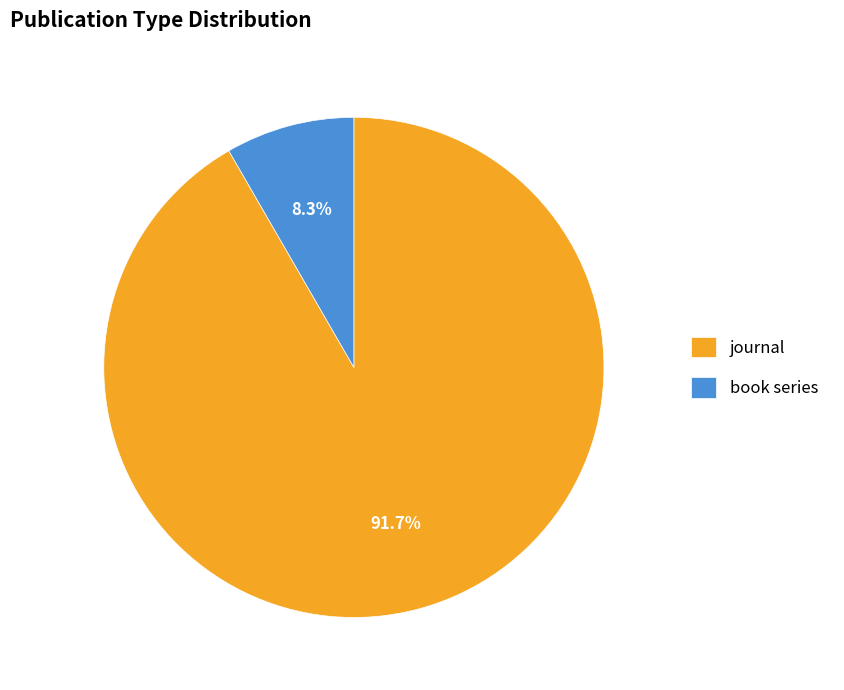

Rank the categories by value from highest to lowest.

journal, book series